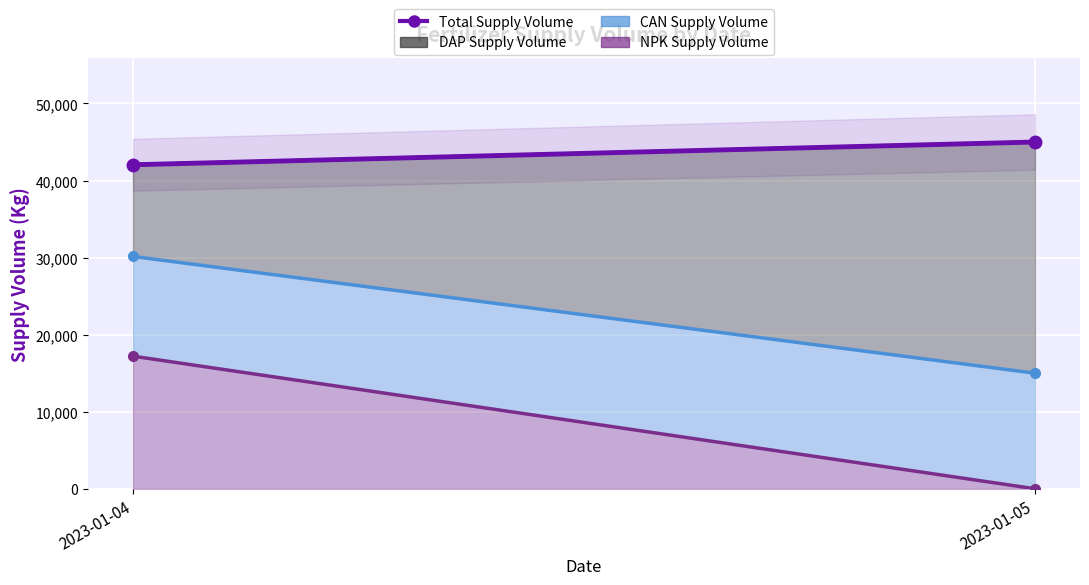

Is it true that the value at 2023-01-04 is 67792?

False